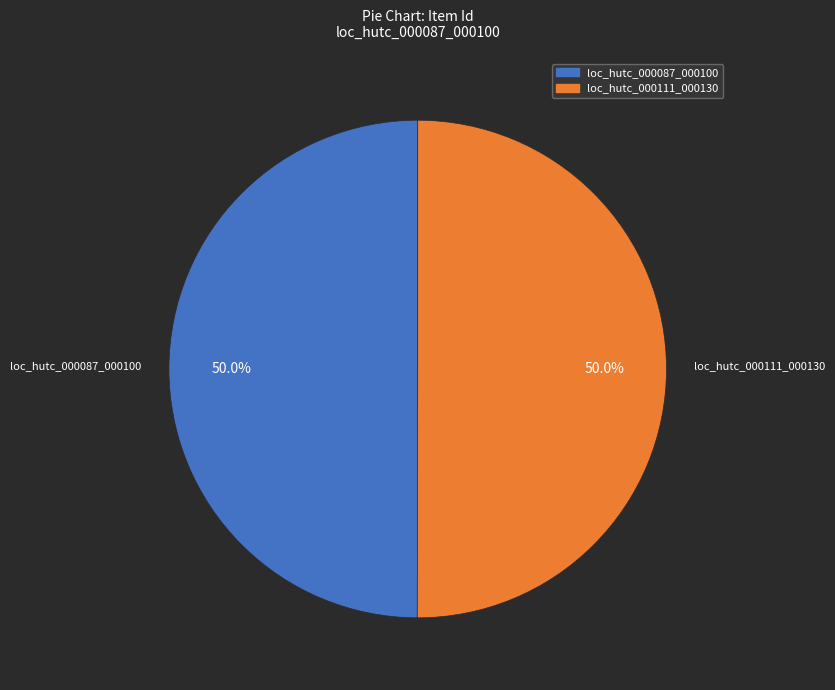

How many segments does this pie chart have?

2